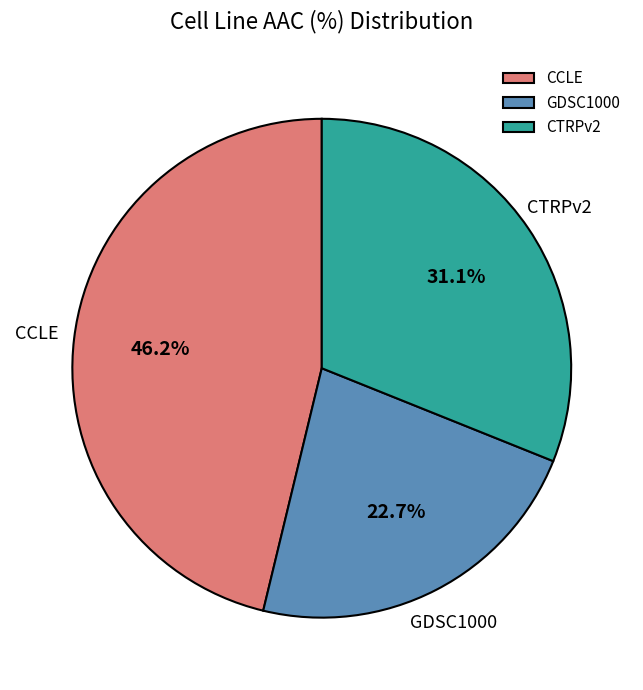

To the nearest percent, what is the difference between the GDSC1000 and CTRPv2 slice percentages?

8%